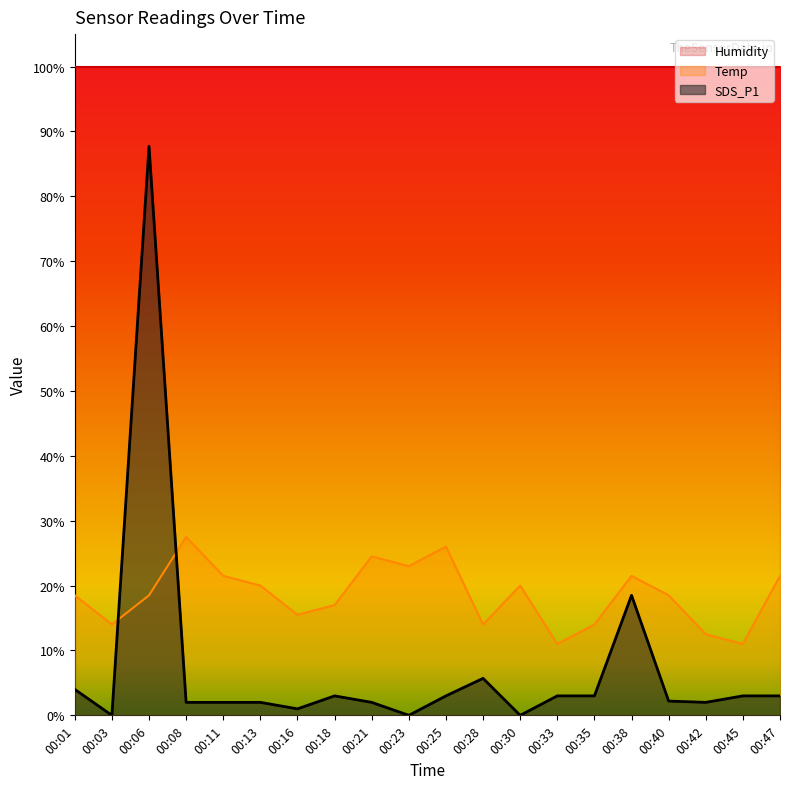

How many interior local valleys does the Temp series have?

6